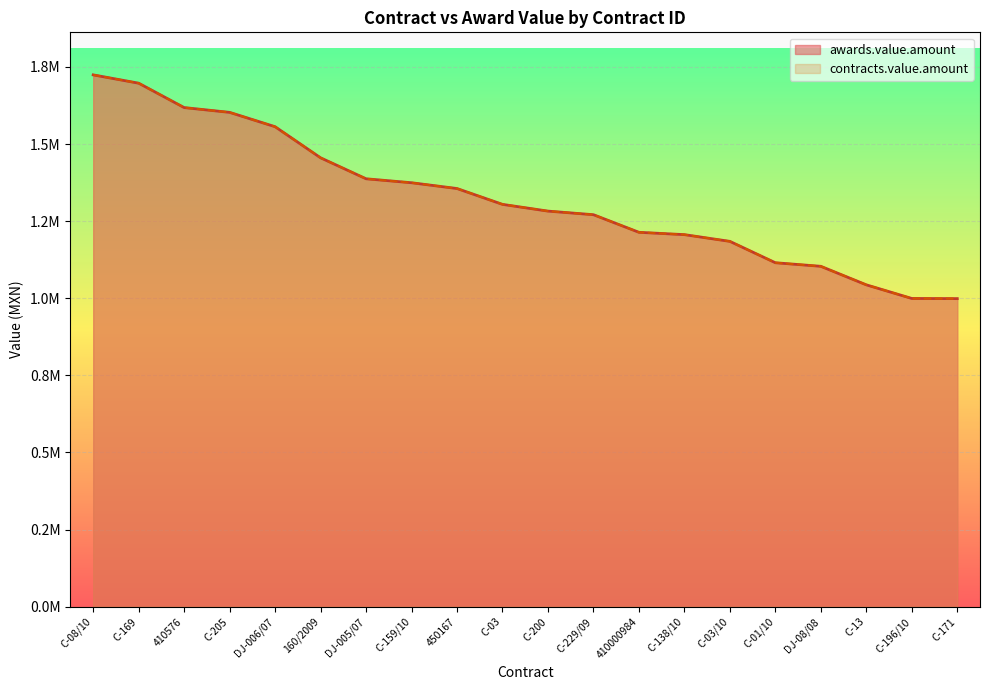

What is the maximum value shown in the chart?

1724137.9